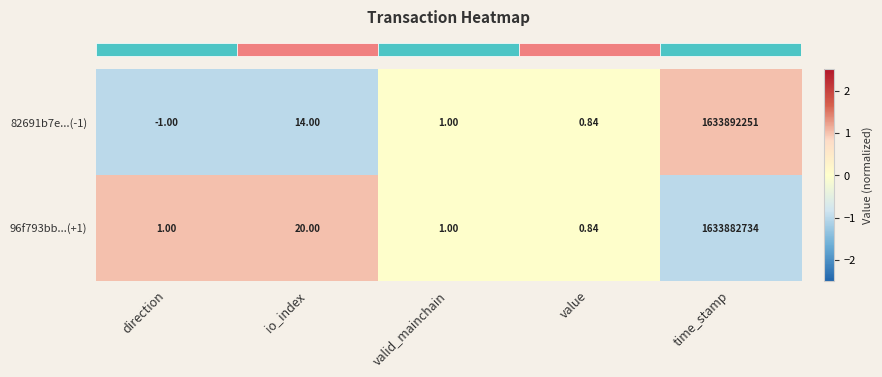

Which series has the largest total across all categories?

82691b7e...(-1)